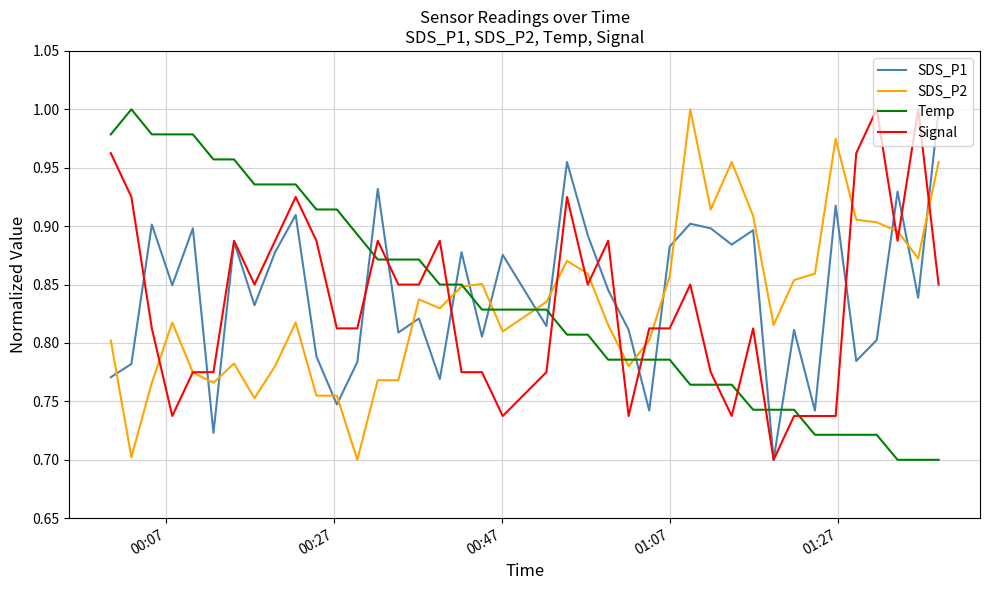

After their last crossing, which series has the higher values: Signal or Temp?

Signal